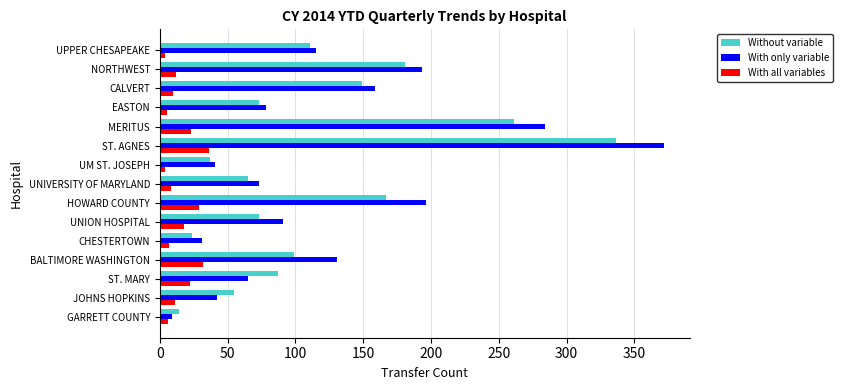

The value of Without variable at HOWARD COUNTY is 167. True or false?

True